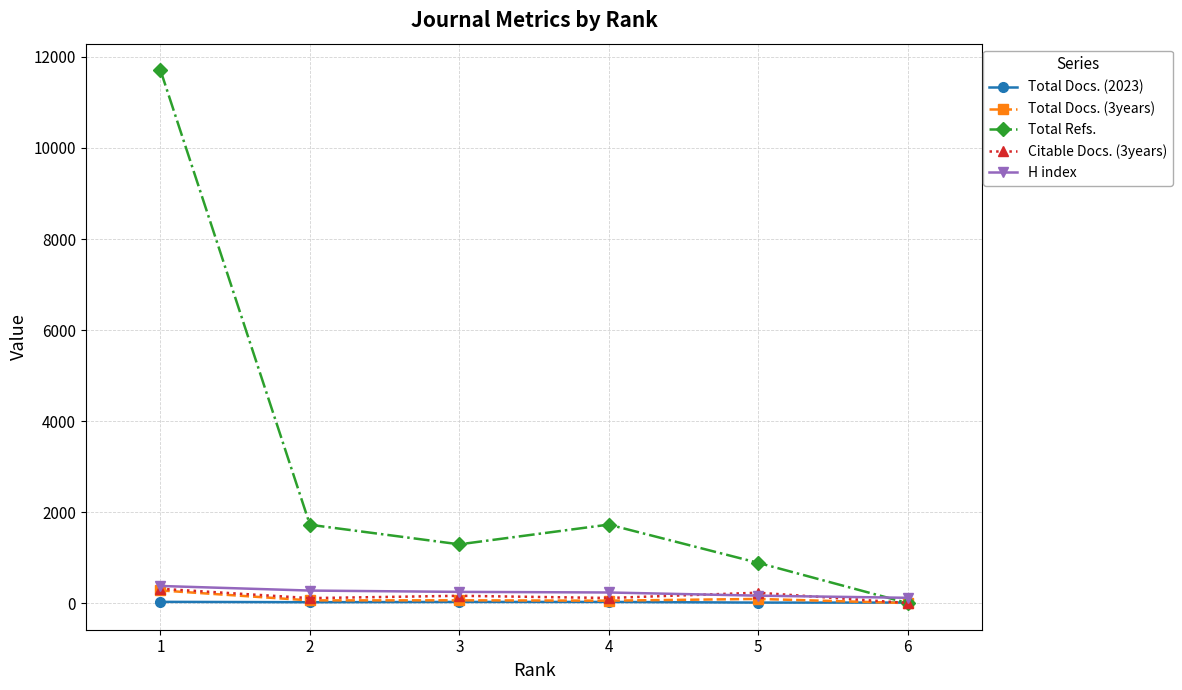

How many interior local peaks does the Total Refs. series have?

1